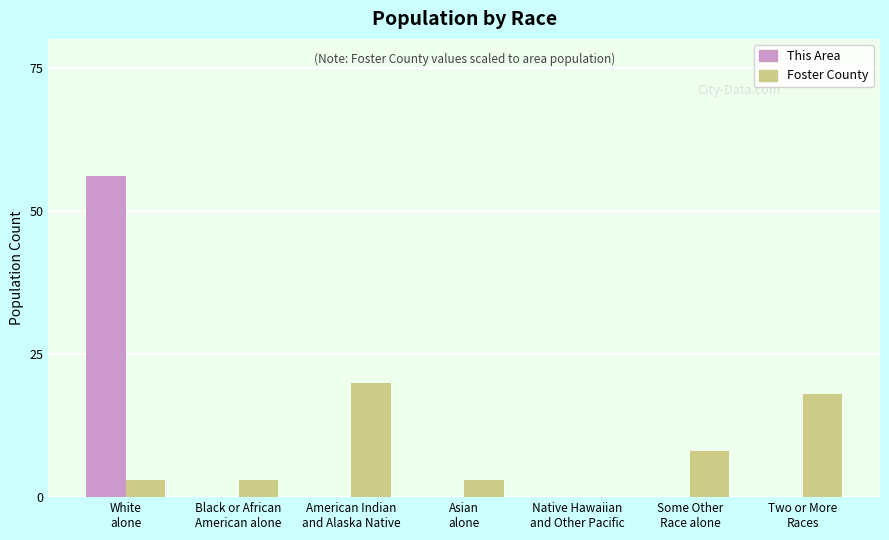

How many groups of bars are there?

7